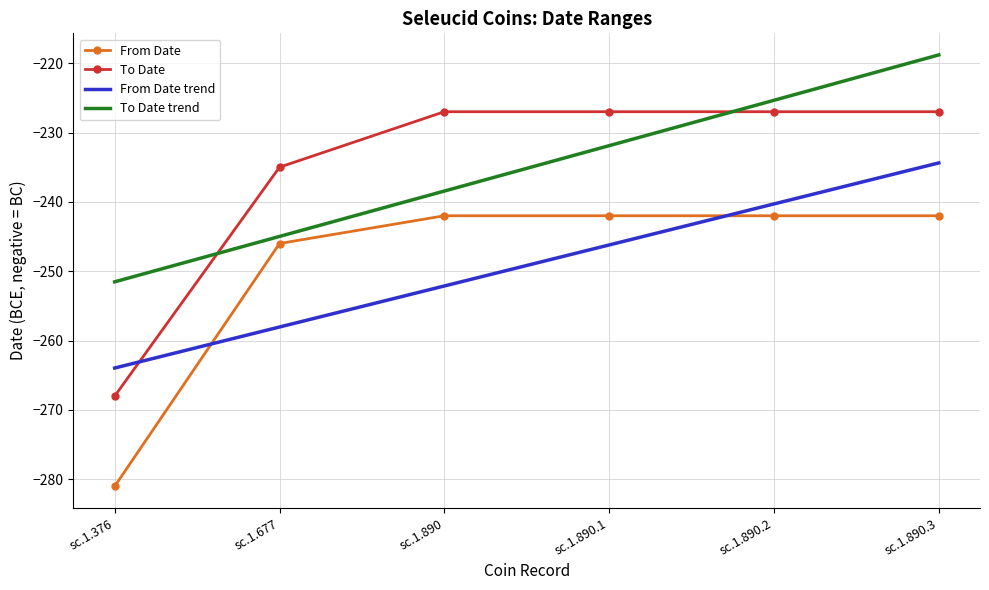

What are all the series names shown in the legend?

From Date, To Date, From Date trend, To Date trend